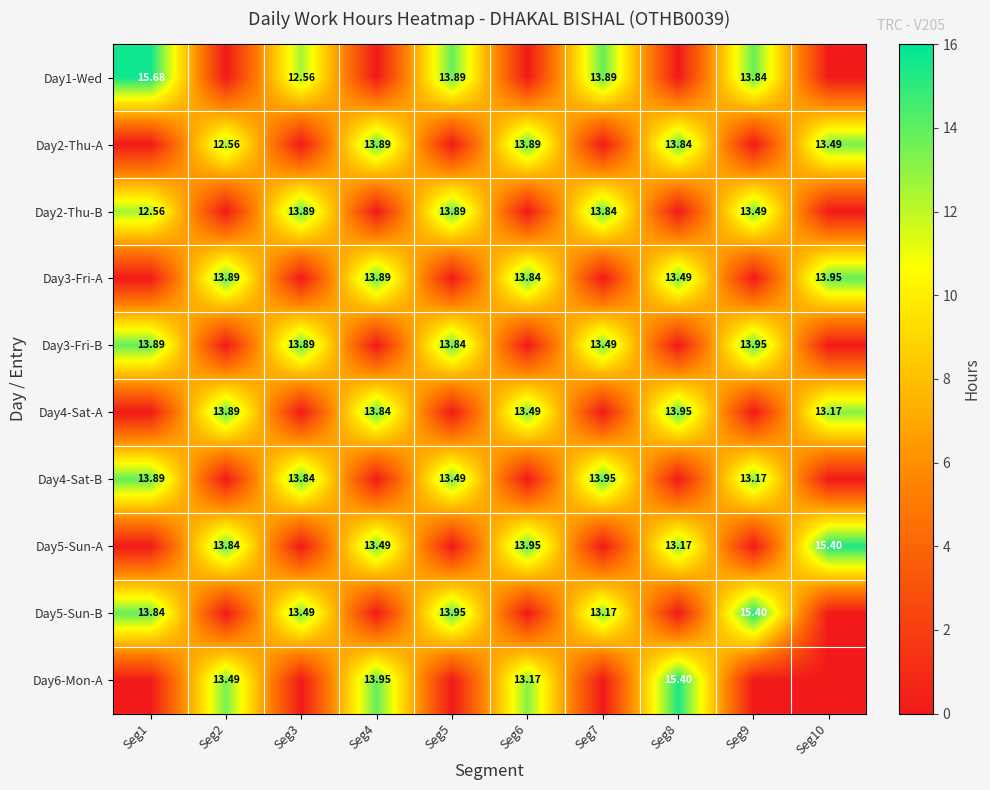

Is the value of Day1-Wed at Seg1 greater than the value of Day4-Sat-A at Seg10?

Yes